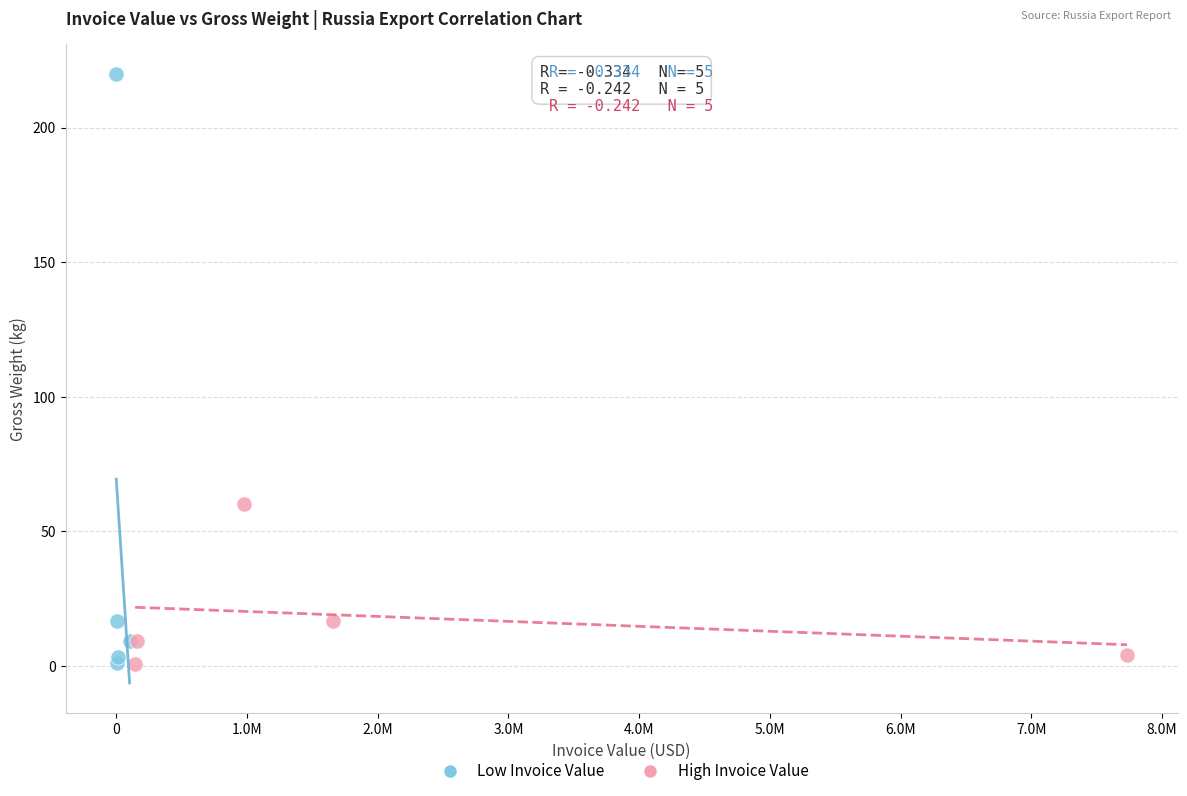

Which series contains the highest Y value?

Low Invoice Value